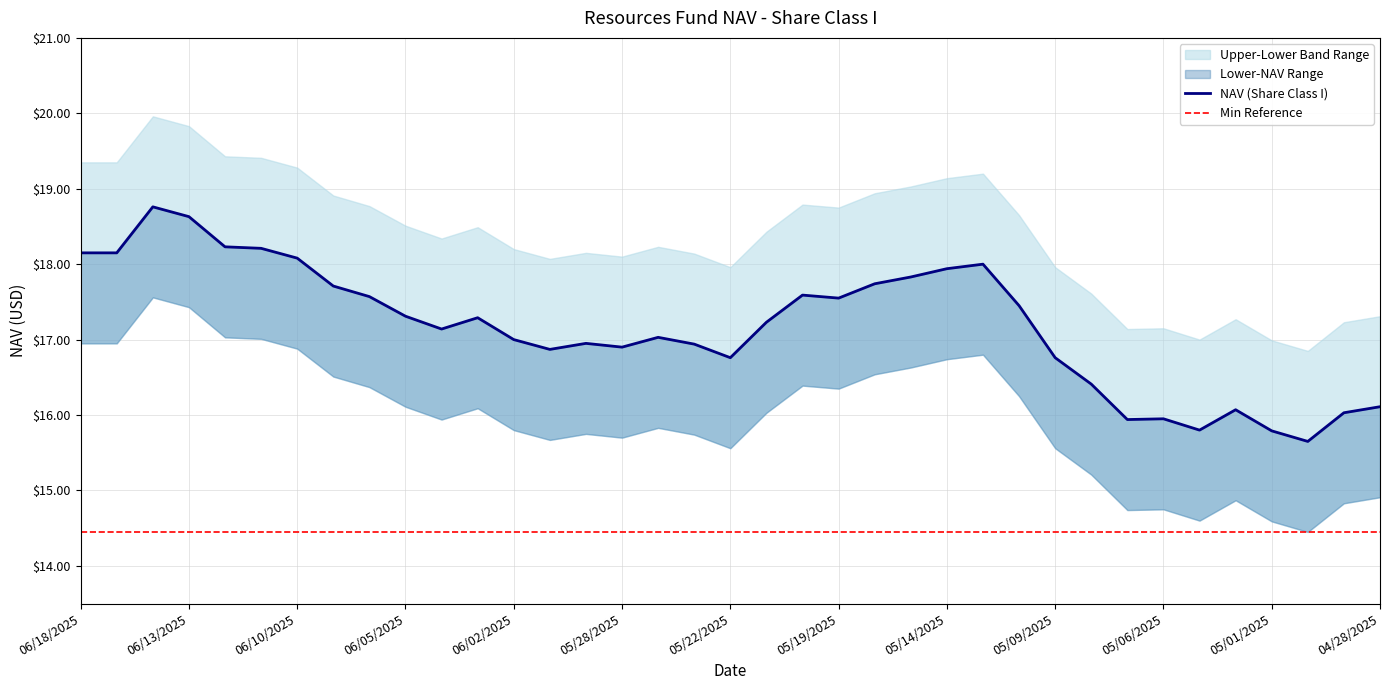

Reading left to right, extract all data points from this chart.

NAV: 18.1	18.1	18.8	18.6	18.2	18.2	18.1	17.7	17.6	17.3	17.1	17.3	17.0	16.9	16.9	16.9	17.0	16.9	16.8	17.2	17.6	17.6	17.7	17.8	17.9	18.0	17.4	16.8	16.4	15.9	15.9	15.8	16.1	15.8	15.7	16.0	16.1
Upper Band: 19.4	19.4	20.0	19.8	19.4	19.4	19.3	18.9	18.8	18.5	18.3	18.5	18.2	18.1	18.1	18.1	18.2	18.1	18.0	18.4	18.8	18.8	18.9	19.0	19.1	19.2	18.6	18.0	17.6	17.1	17.1	17.0	17.3	17.0	16.9	17.2	17.3
Lower Band: 16.9	16.9	17.6	17.4	17.0	17.0	16.9	16.5	16.4	16.1	15.9	16.1	15.8	15.7	15.8	15.7	15.8	15.7	15.6	16.0	16.4	16.4	16.5	16.6	16.7	16.8	16.2	15.6	15.2	14.7	14.8	14.6	14.9	14.6	14.4	14.8	14.9